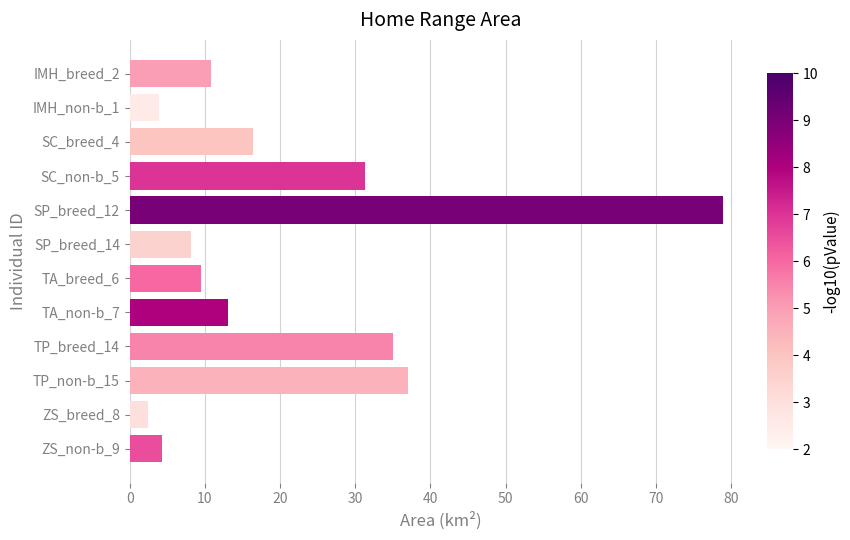

What position from the top is TA_breed_6?

7